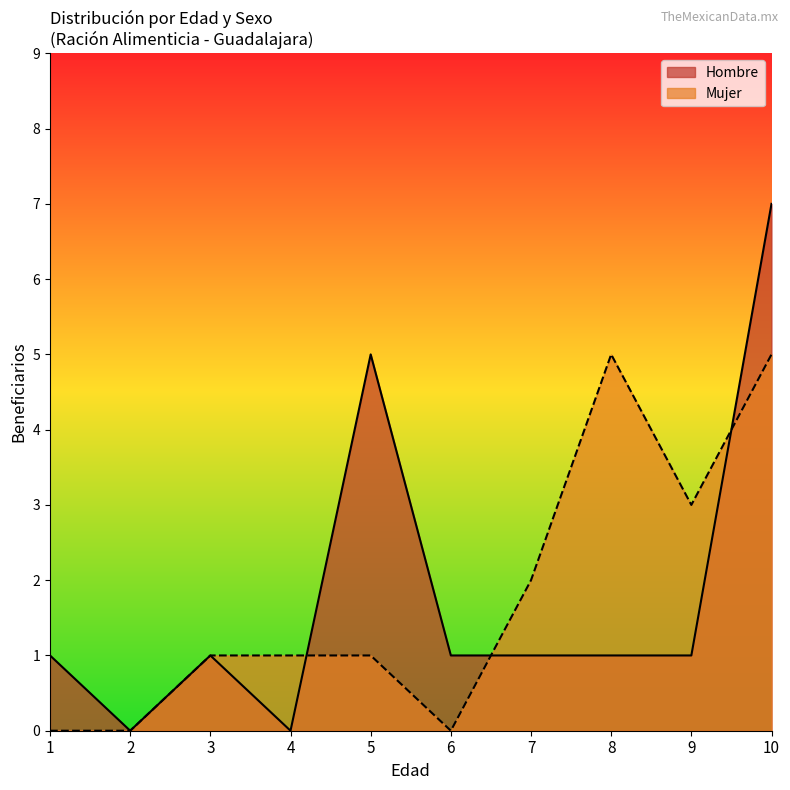

Which series has the widest spread of values?

Hombre